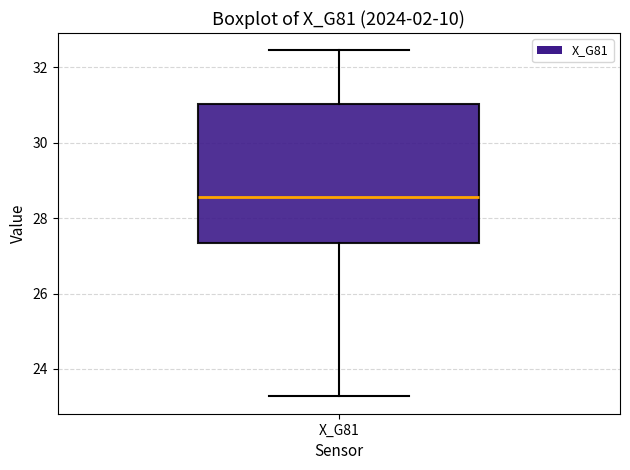

Where does the upper whisker of the box for X_G81 end on the y-axis? The values are not printed on the chart, so give them approximately, as read against the axis.

32.4